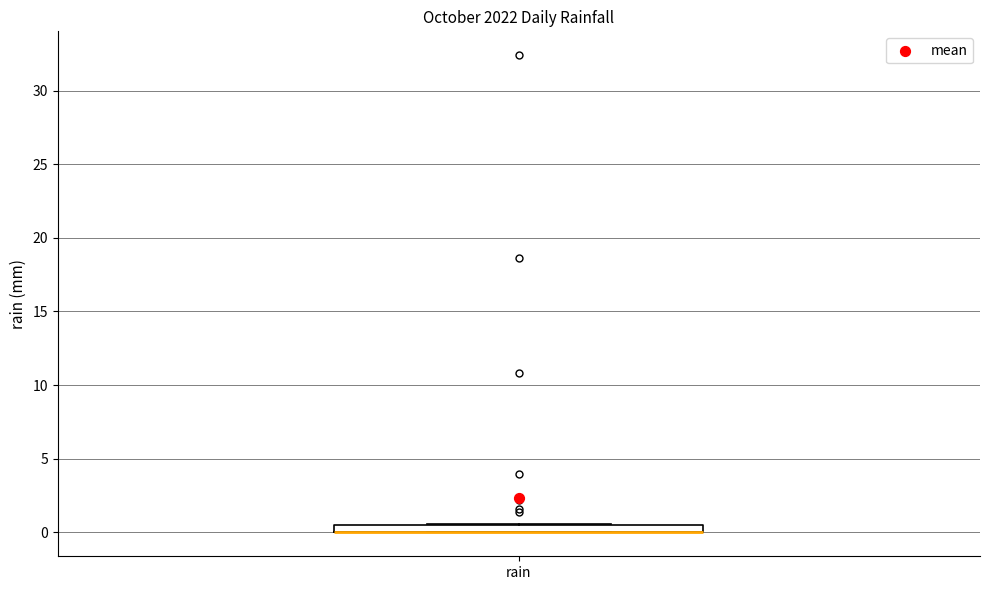

Where is the lower edge of the box for rain on the y-axis? The values are not printed on the chart, so give them approximately, as read against the axis.

0.0